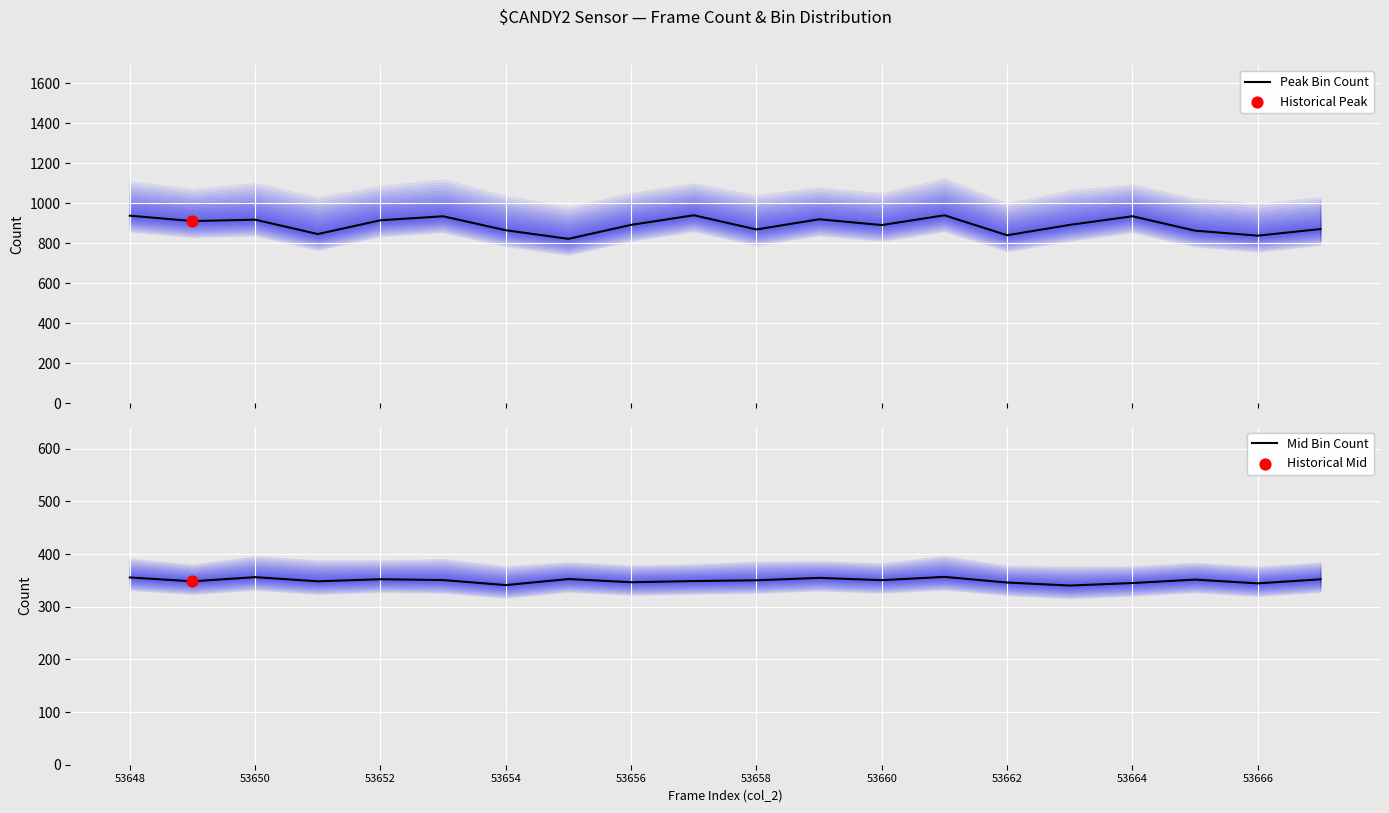

Is the value of Peak Bin Count at 53662 greater than the value of Mid Bin Count at 53650?

Yes